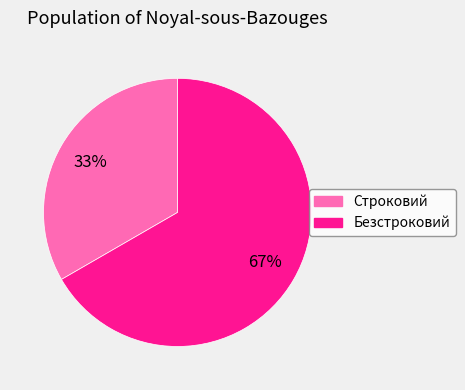

To the nearest percent, what is the combined percentage of Строковий and Безстроковий?

100%